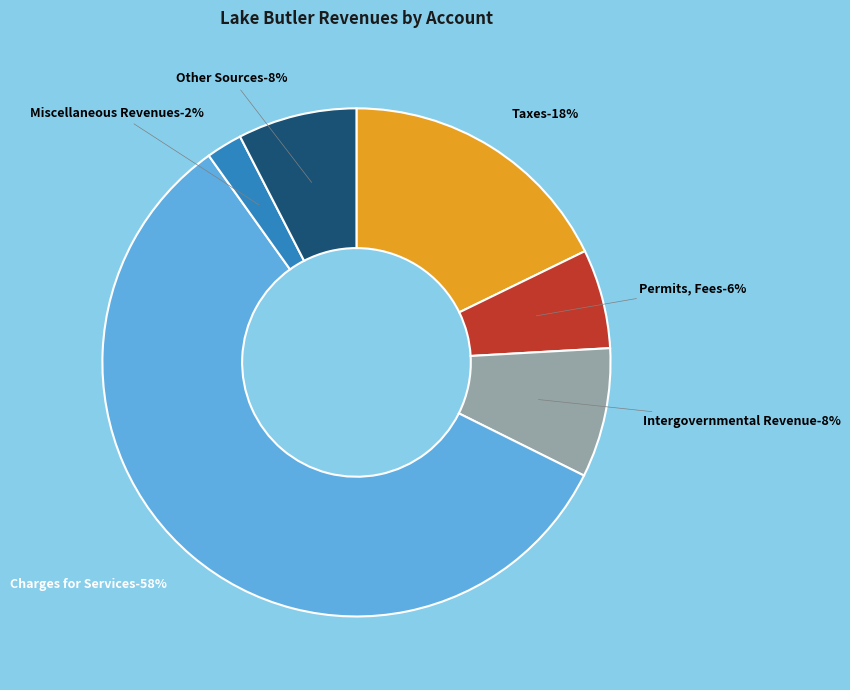

Which category has the biggest portion of the pie?

Charges for Services